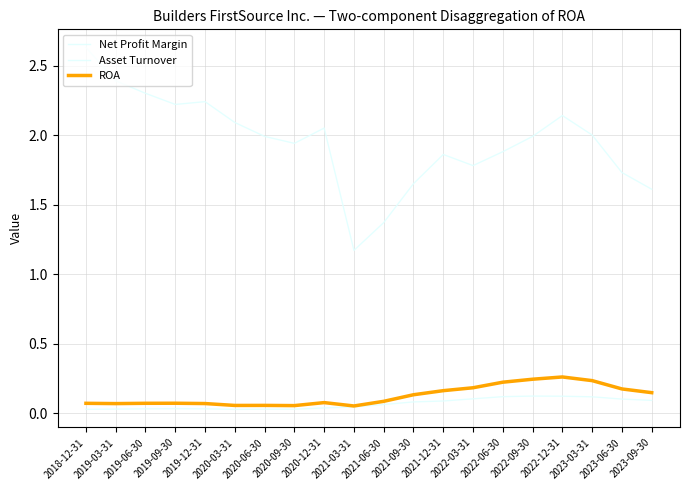

Does the chart have visible grid lines?

Yes